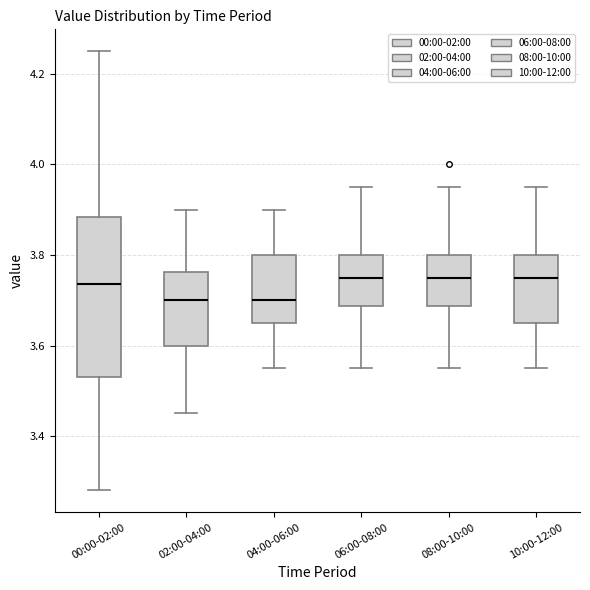

Reading left to right, read every box against the y-axis: the position of its median line, the range the box covers, and the ends of its whiskers. The values are not printed on the chart, so give them approximately, as read against the axis.

00:00-02:00: median 3.74, box 3.54 to 3.88, whiskers 3.28 to 4.26
02:00-04:00: median 3.70, box 3.60 to 3.76, whiskers 3.46 to 3.90
04:00-06:00: median 3.70, box 3.66 to 3.80, whiskers 3.56 to 3.90
06:00-08:00: median 3.76, box 3.68 to 3.80, whiskers 3.56 to 3.96
08:00-10:00: median 3.76, box 3.68 to 3.80, whiskers 3.56 to 3.96
10:00-12:00: median 3.76, box 3.66 to 3.80, whiskers 3.56 to 3.96